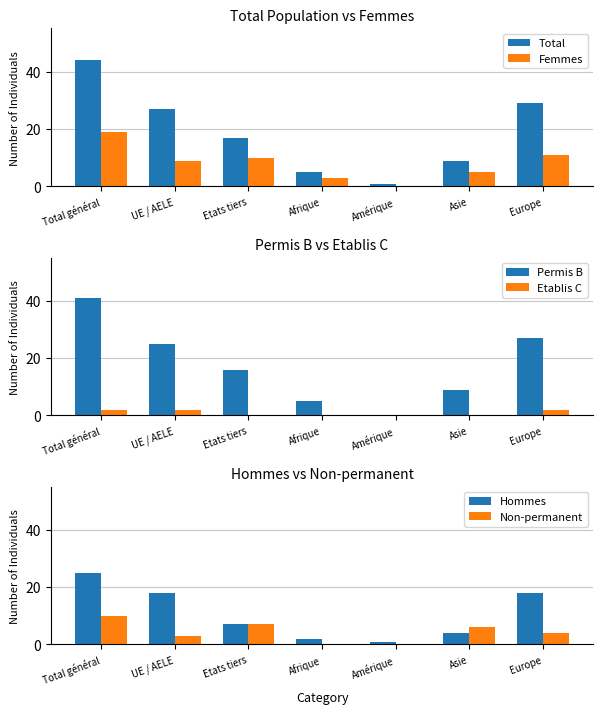

What is the spread (max minus min) of values at Afrique?

5